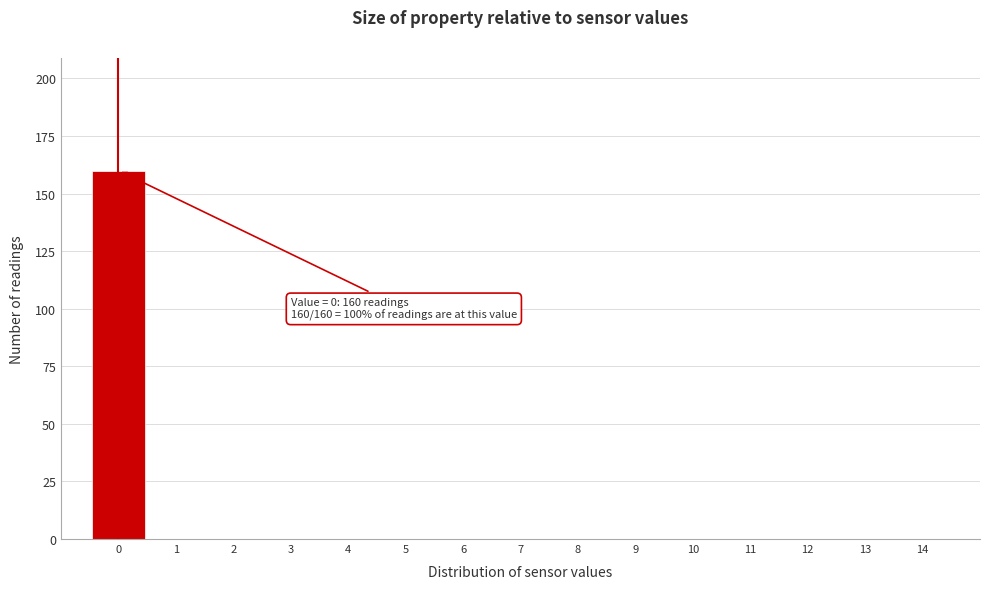

Which range on the x-axis has the tallest bar?

-0.5 to 0.5